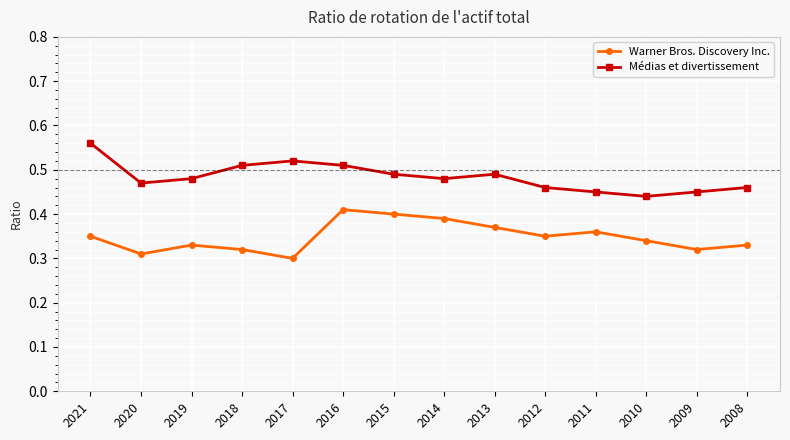

Does the chart display data point markers on the line(s)?

Yes